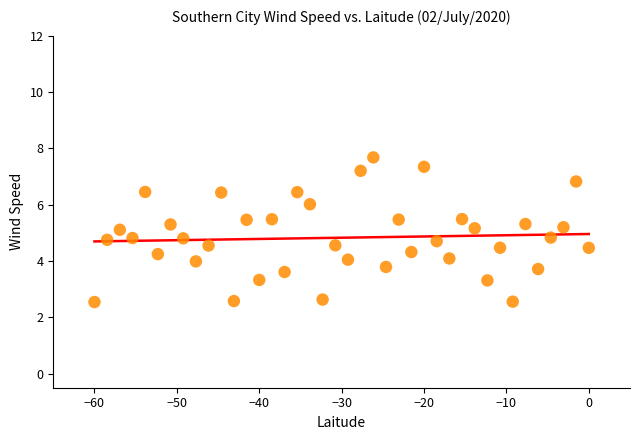

What is the range of X values (max minus min)?

60.0